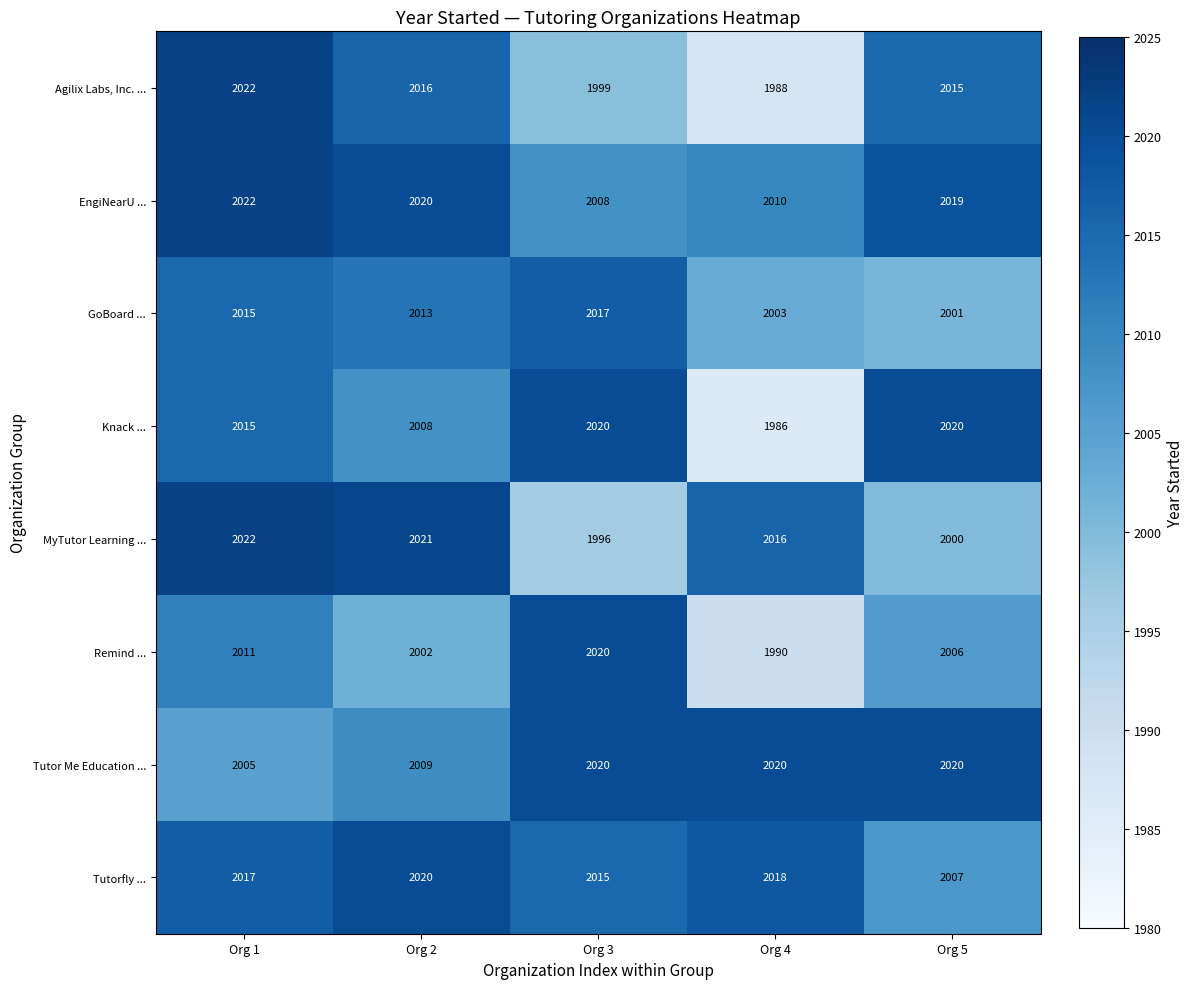

Which category has the highest value across all series?

Org 1